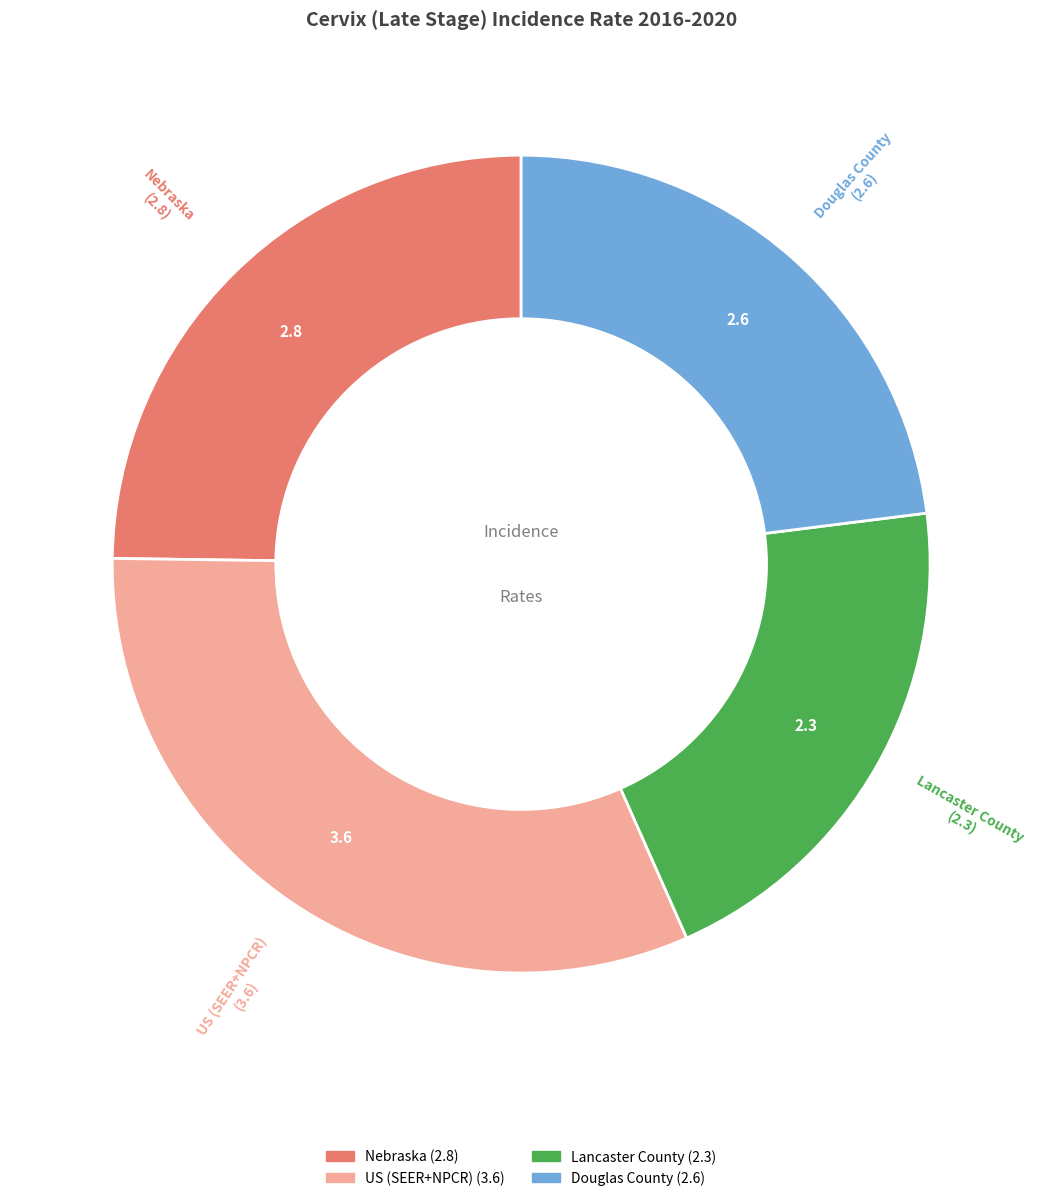

Does any single category account for the majority?

No